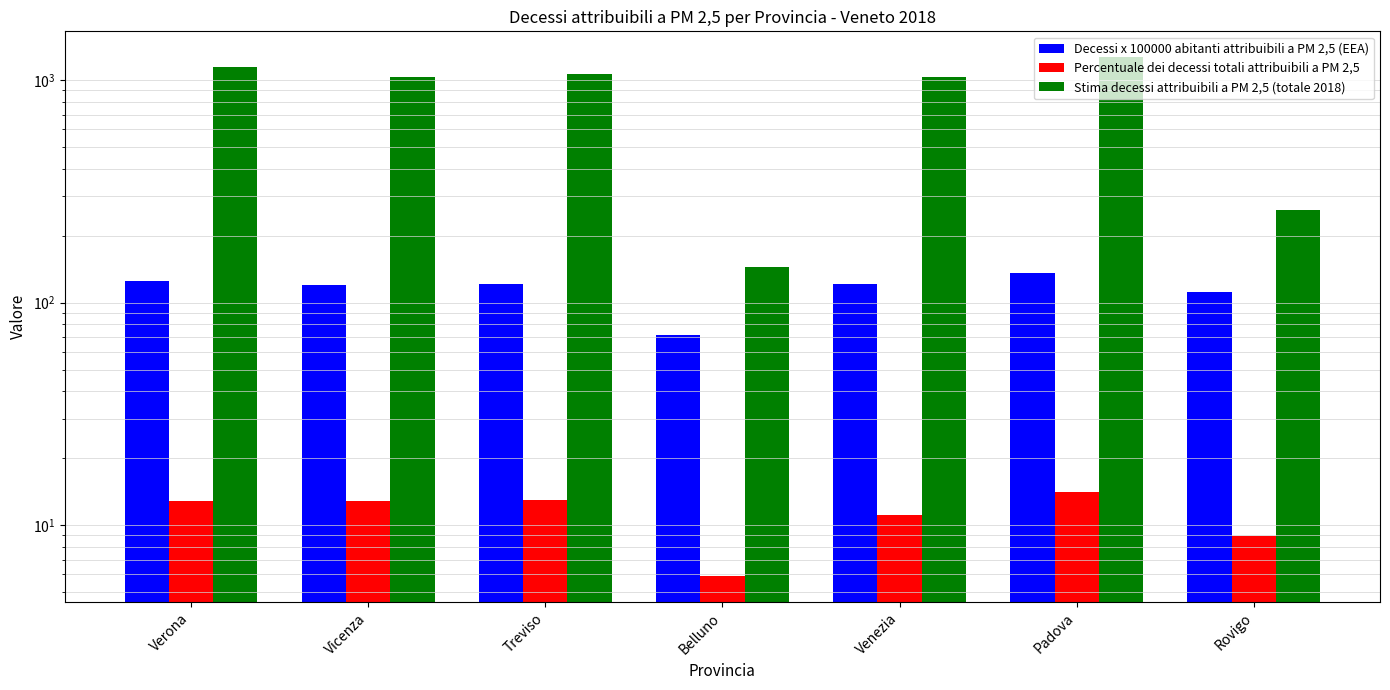

Between Belluno and Venezia, which is larger?

Venezia